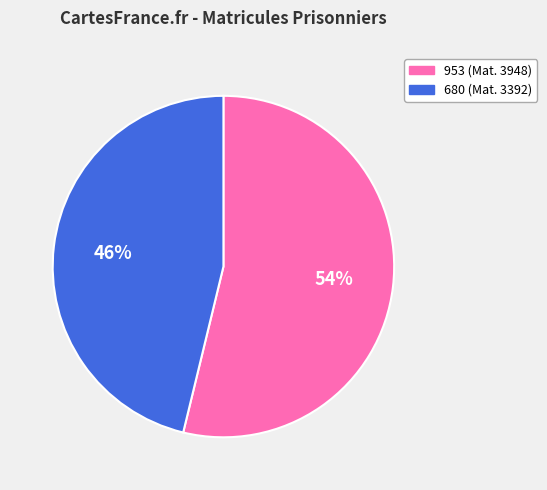

Is there any slice that represents more than half of the pie?

Yes